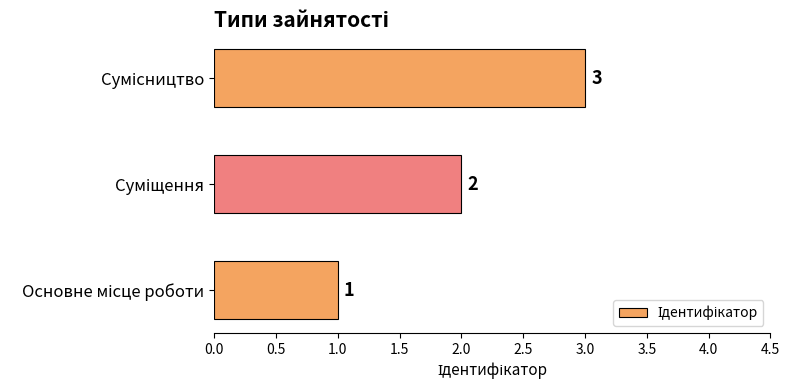

What is the difference between the maximum and minimum values?

2